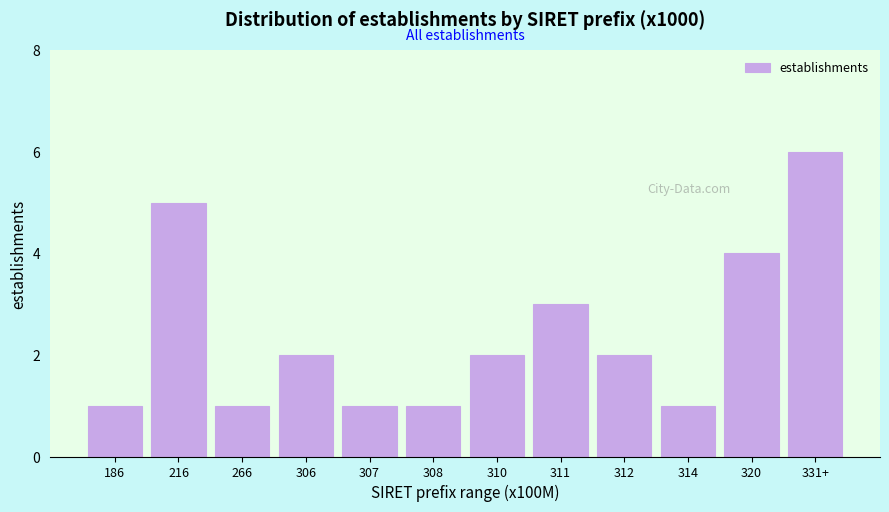

Reading left to right, what are all the values shown in this chart?

1	5	1	2	1	1	2	3	2	1	4	6